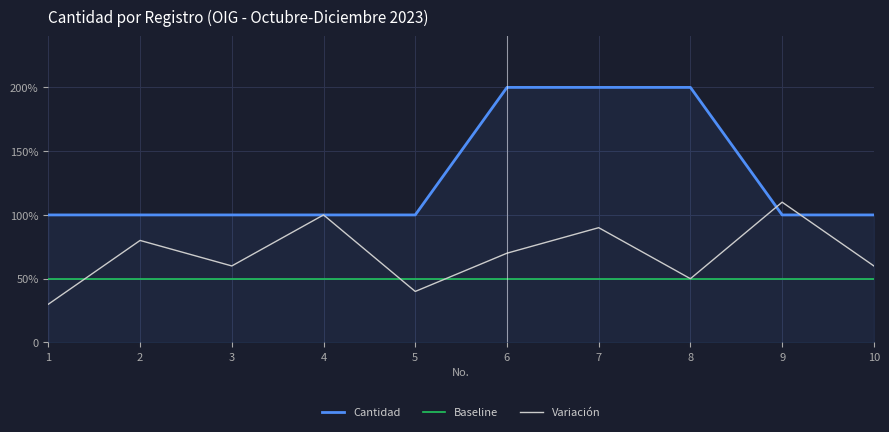

The value of Cantidad at 8 is 2.0. True or false?

True